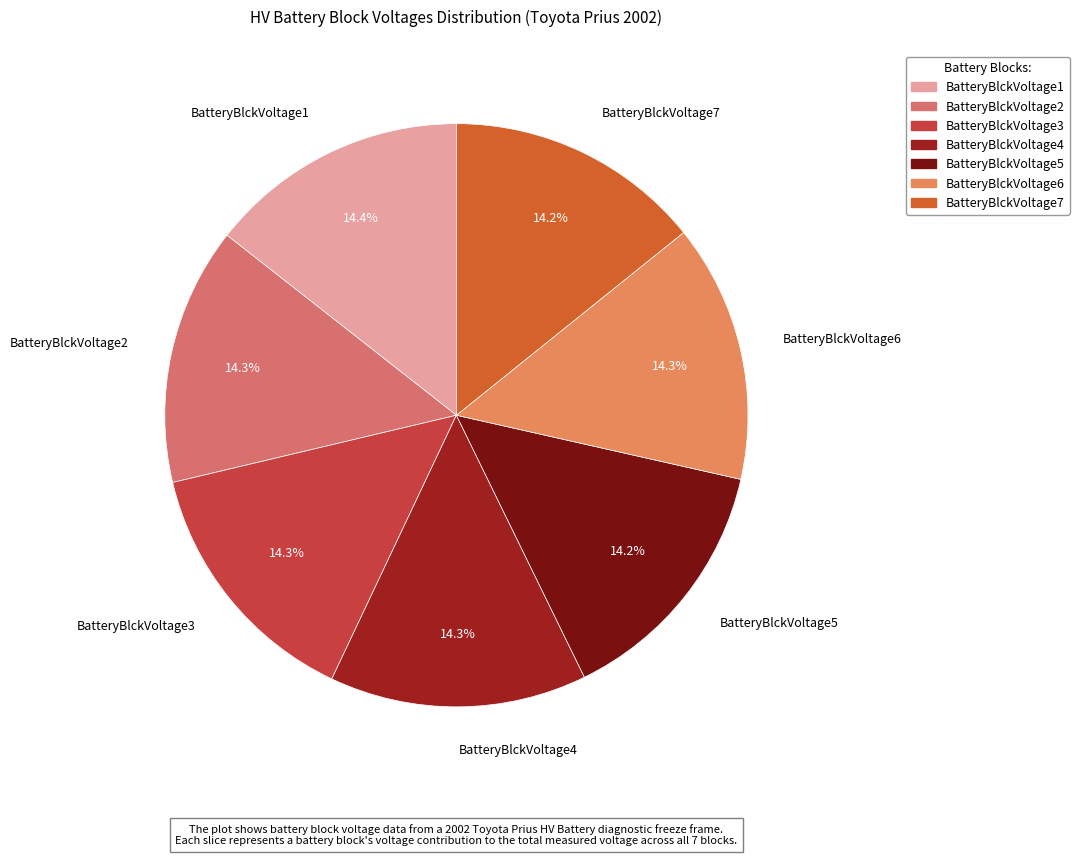

True or false: BatteryBlckVoltage5 accounts for 27% of the total.

False